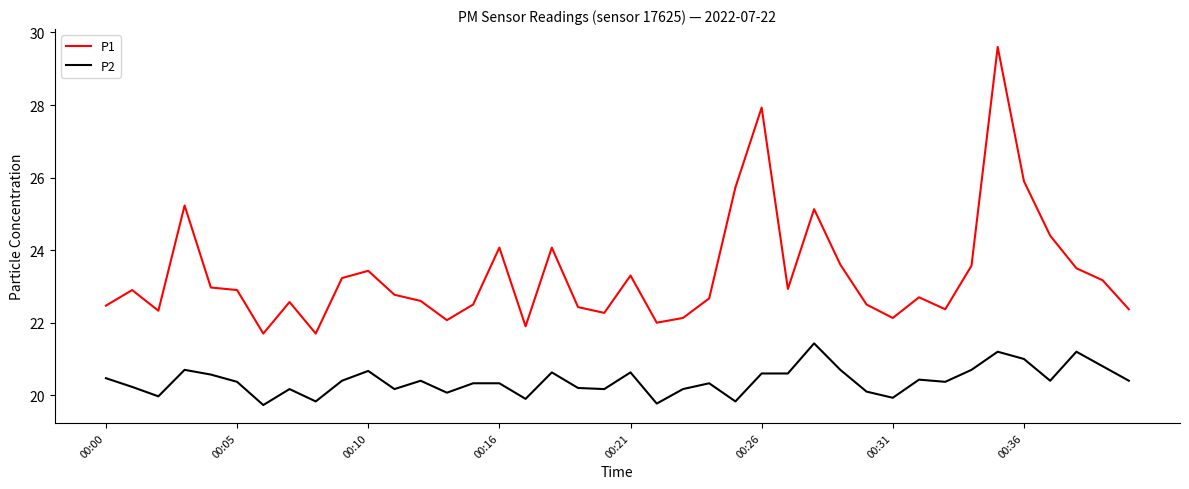

Which series has the largest total across all categories?

P1